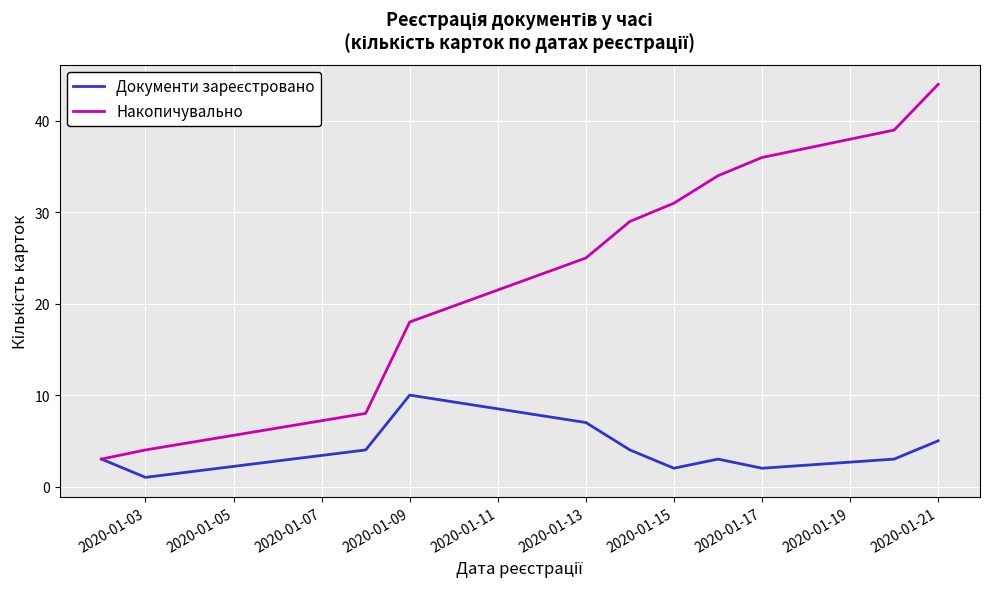

Which series has the largest range (max minus min)?

Накопичувально